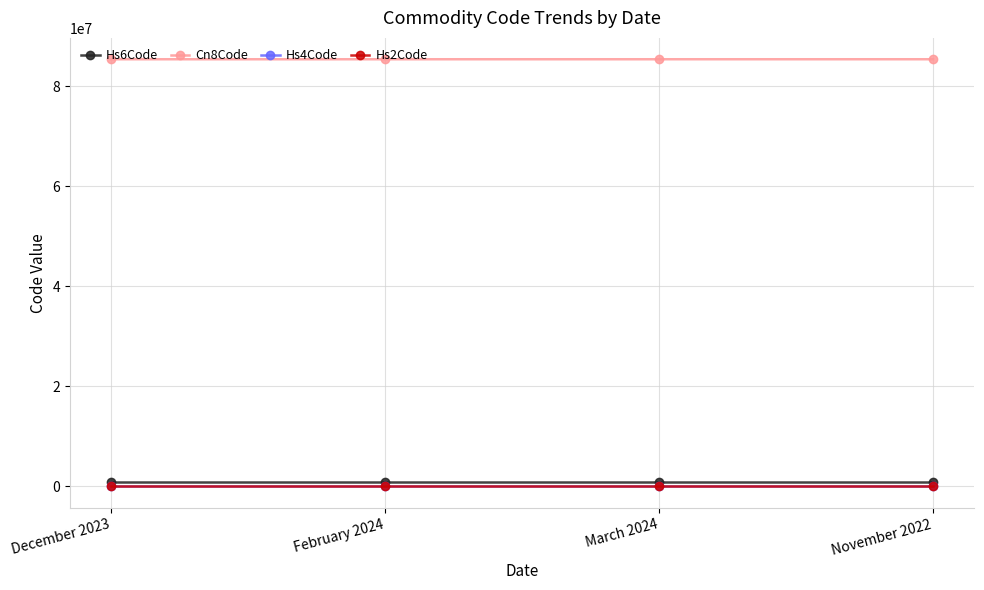

What is the label of the 1st point from the left?

December 2023